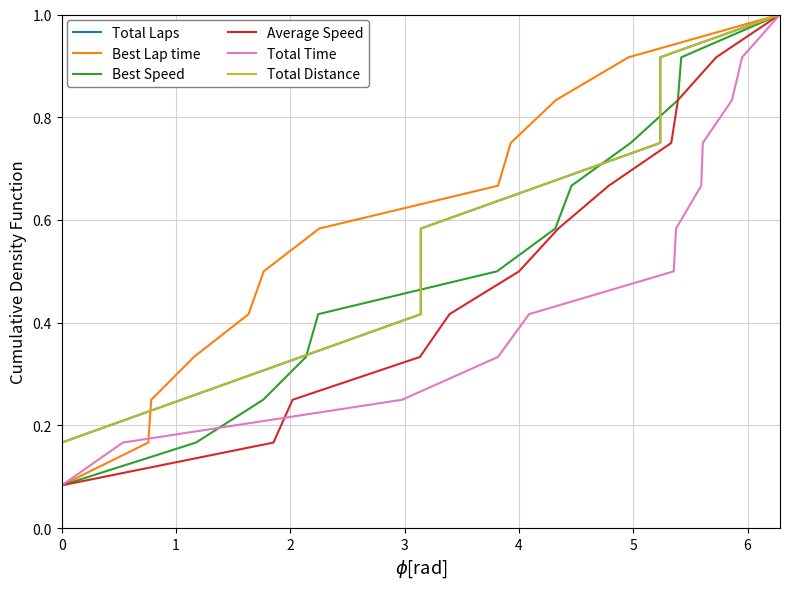

What is the maximum value shown in the chart?

1.0